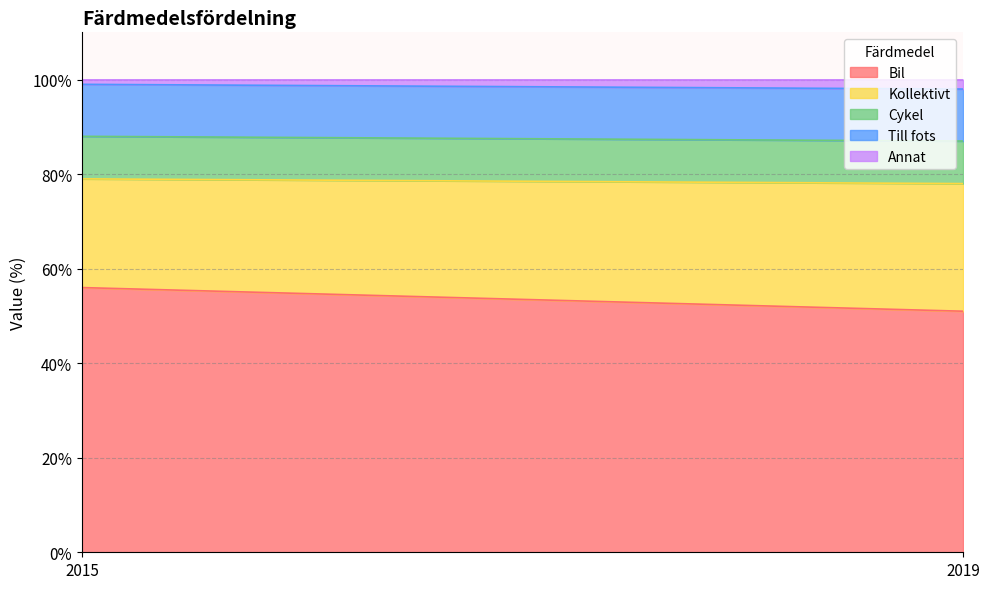

List the labels in order of Bil value, smallest first.

2019, 2015